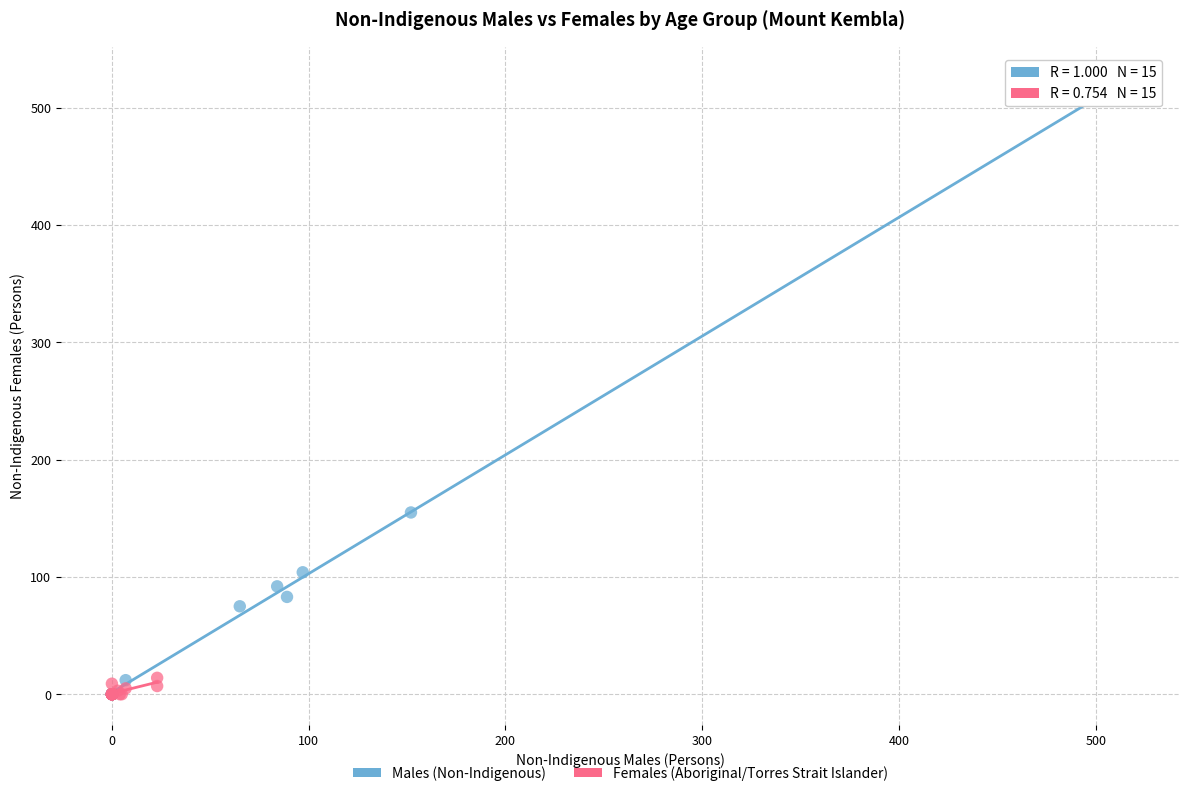

Which series has the largest Y range (max minus min)?

Males (Non-Indigenous)